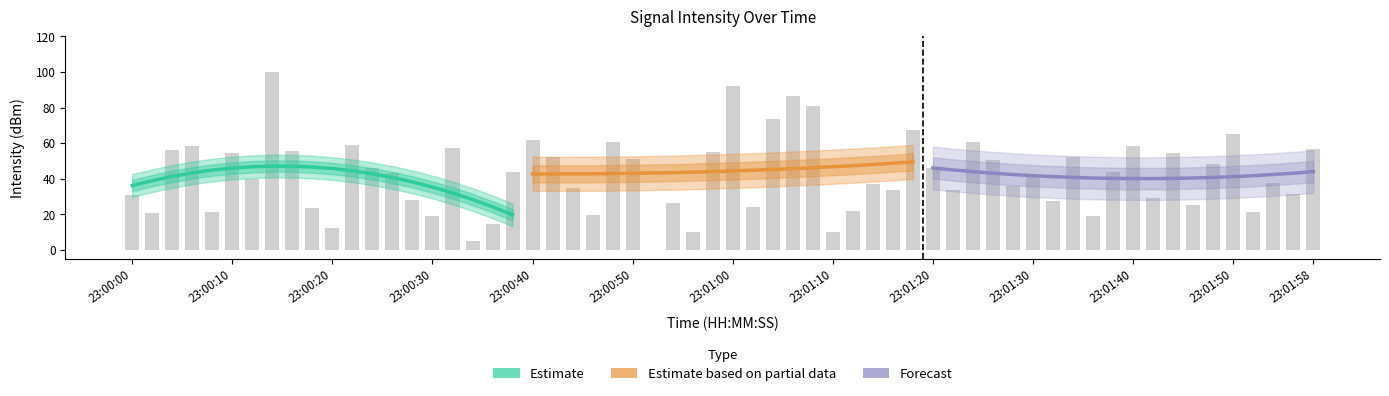

How many data points in Estimate are less than 42?

10